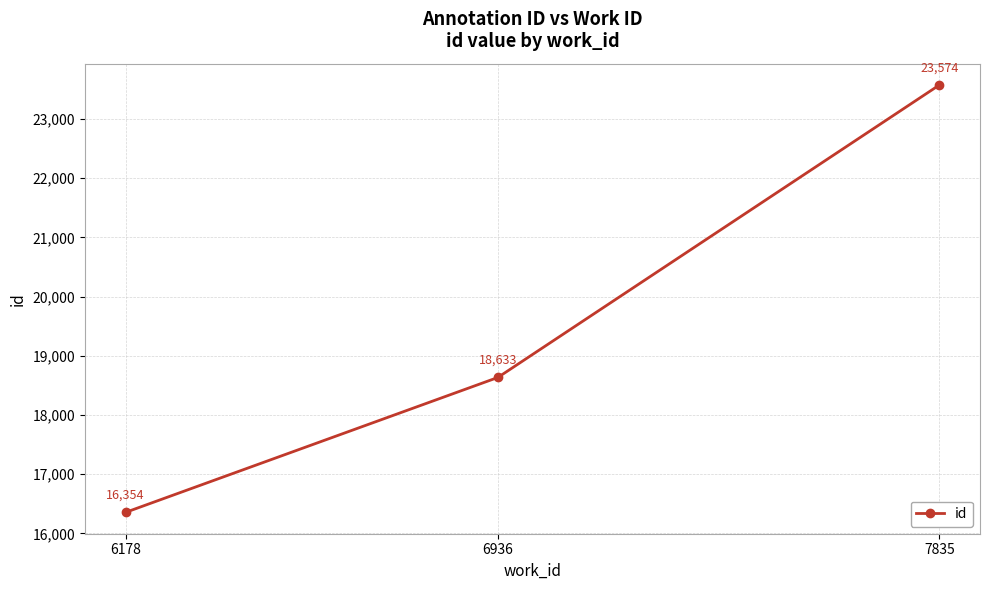

What is the greatest value displayed?

23574